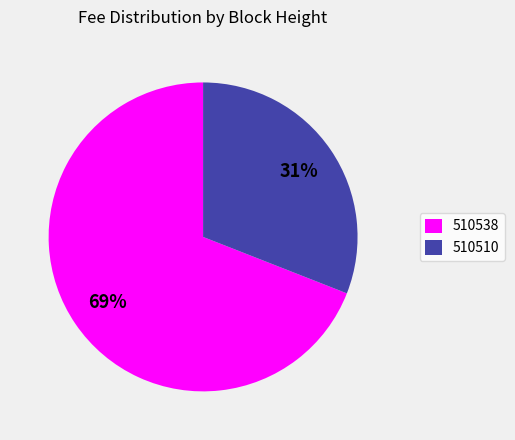

Which slice represents more than half of the pie?

510538